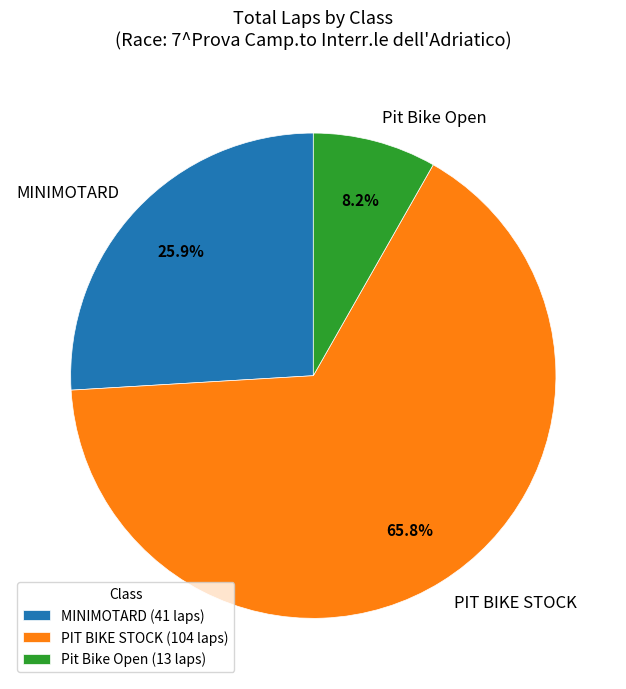

How many slices are in this pie chart?

3